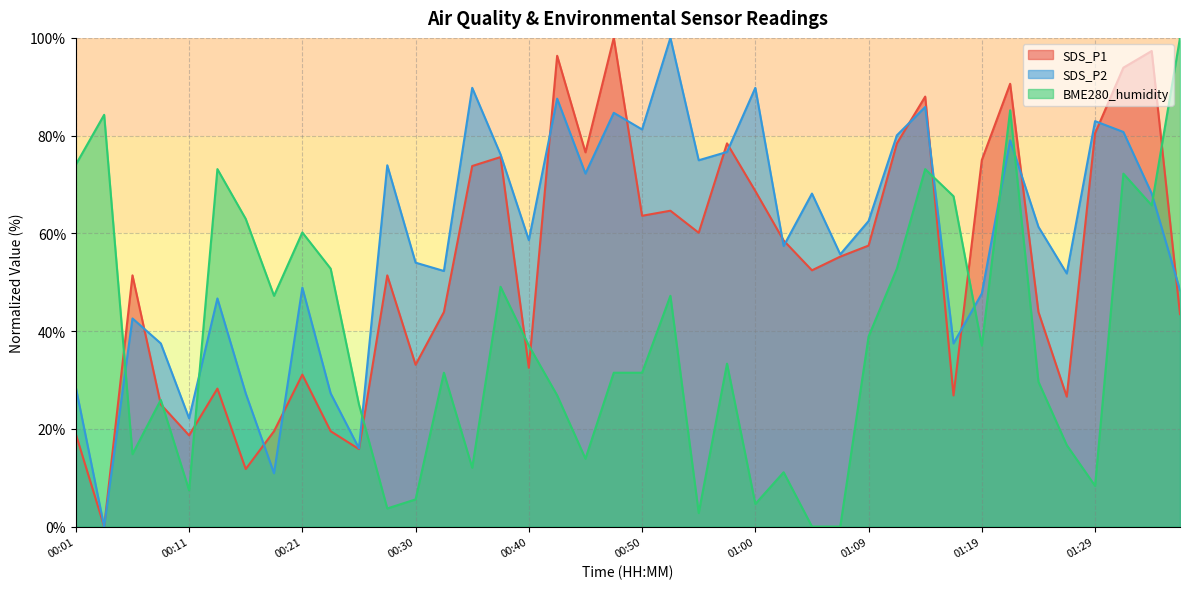

Reading left to right, extract all data points from this chart.

SDS_P1: 18.9	0.0	51.4	25.0	18.7	28.2	11.8	19.5	31.1	19.5	15.9	51.4	33.1	43.9	73.8	75.6	32.5	96.3	76.6	100.0	63.6	64.6	60.1	78.4	68.7	58.5	52.4	55.2	57.5	78.4	88.0	26.8	75.0	90.6	43.9	26.6	80.5	93.9	97.3	43.5
SDS_P2: 28.4	0.0	42.6	37.5	22.1	46.7	27.3	10.9	48.9	27.3	16.0	73.9	54.0	52.3	89.8	76.1	58.6	87.6	72.2	84.7	81.3	100.0	75.0	76.7	89.8	57.4	68.1	55.7	62.5	80.1	85.9	37.5	47.7	79.0	61.3	51.8	83.0	80.7	68.1	48.4
BME280_humidity: 74.1	84.3	14.8	25.9	7.4	73.1	63.0	47.2	60.2	52.8	25.0	3.7	5.6	31.5	12.0	49.1	37.0	26.9	13.9	31.5	31.5	47.2	2.8	33.3	4.6	11.1	0.0	0.0	38.9	52.8	73.1	67.6	37.0	85.2	29.6	16.7	8.3	72.2	65.7	100.0